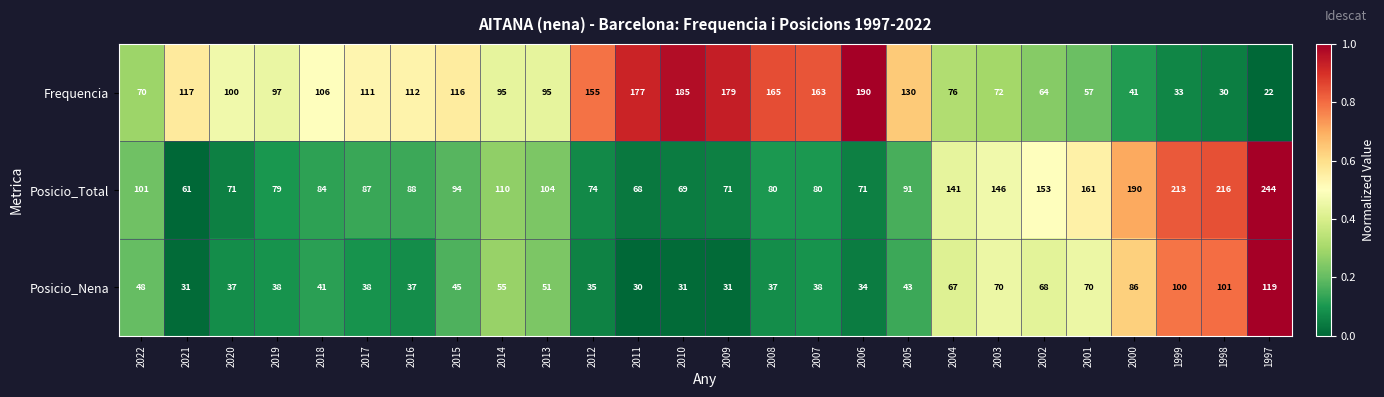

How many data points does each series have?

26